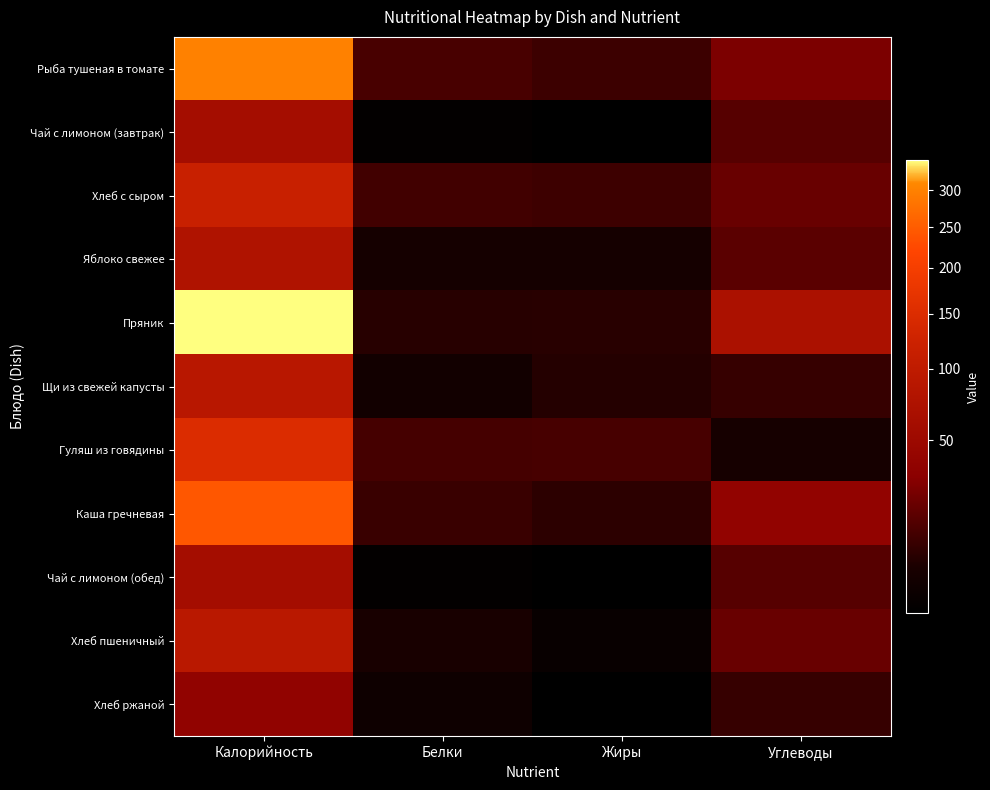

At how many categories does at least one series exceed 101?

1